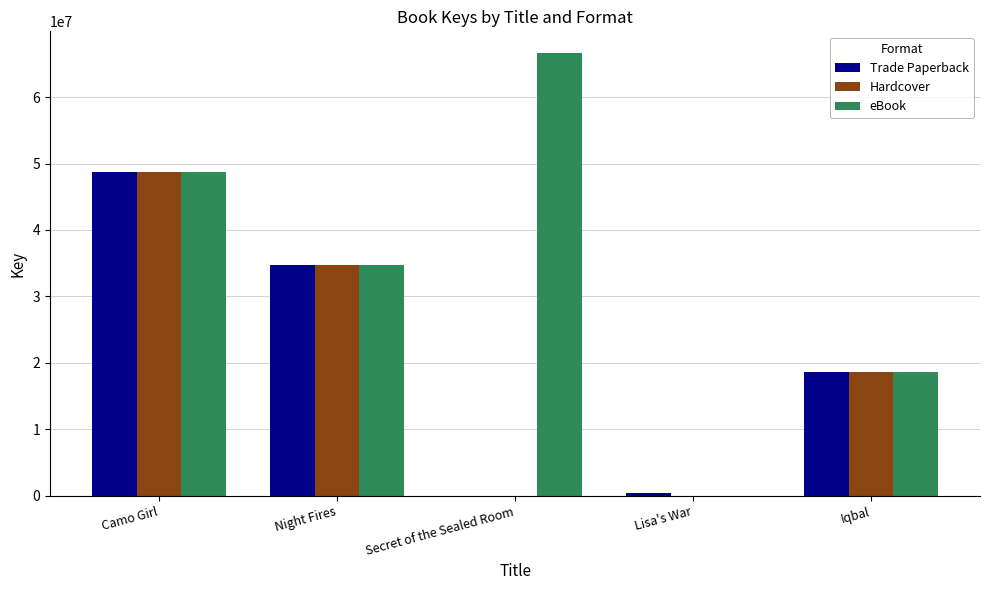

Reading right to left, what are all the values shown in this chart?

Trade Paperback: 18586620	329345	0	34658817	48738626
Hardcover: 18586620	0	0	34658817	48738626
eBook: 18586620	0	66578947	34658817	48738626